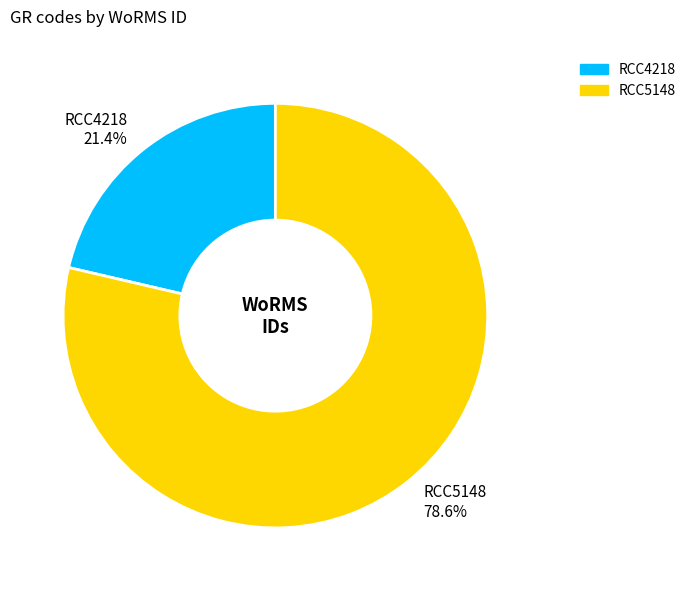

The RCC4218 slice represents 29% of the pie. True or false?

False